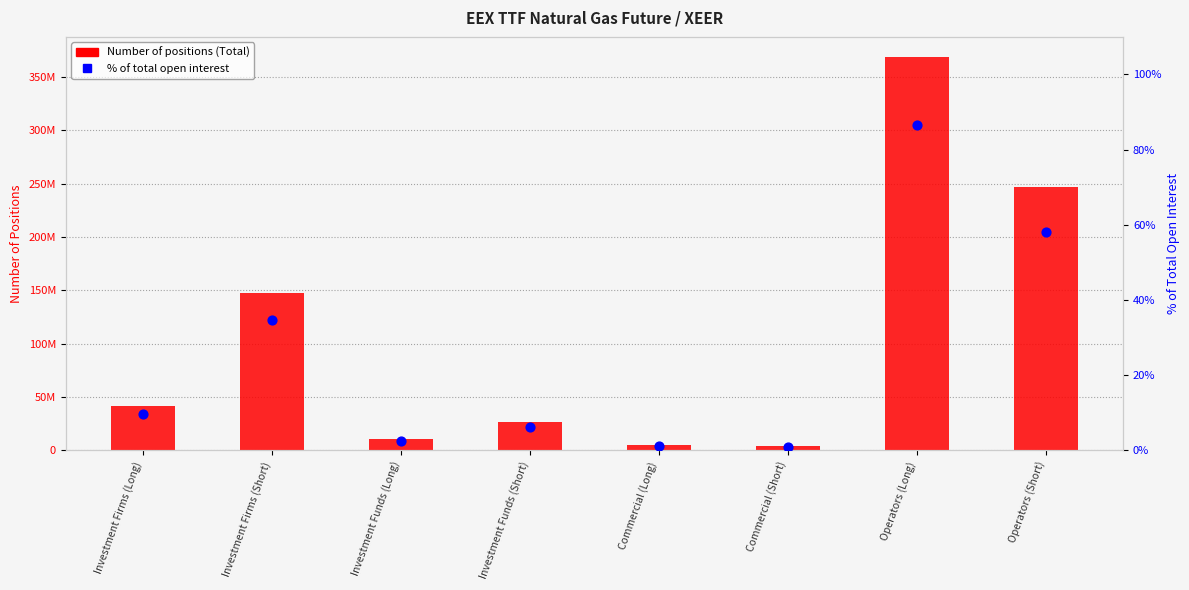

At how many categories does at least one series exceed 270408871?

1